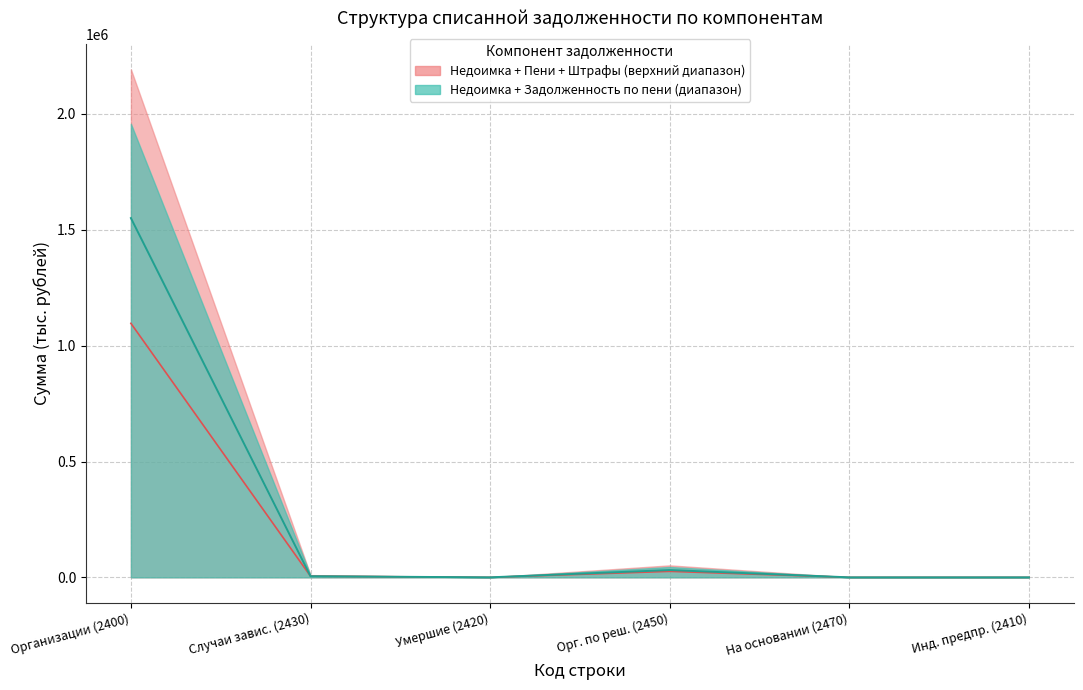

The value of Задолженность по пени at Умершие (2420) is 18.8. True or false?

False